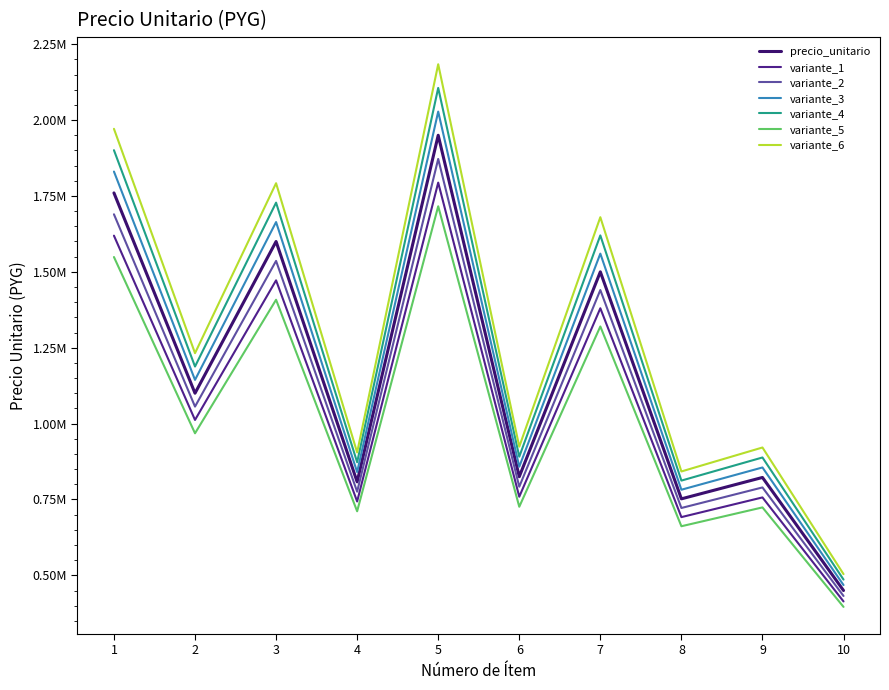

Does the chart have visible grid lines?

No